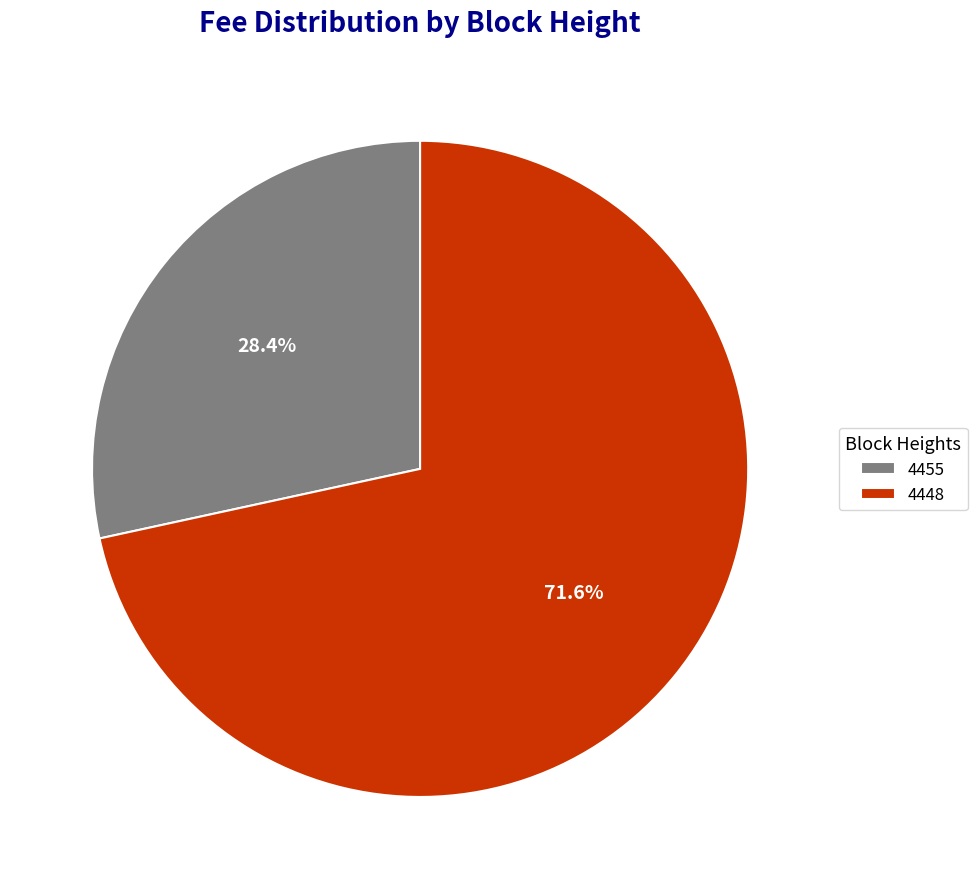

Is 4448 the majority of the pie?

Yes